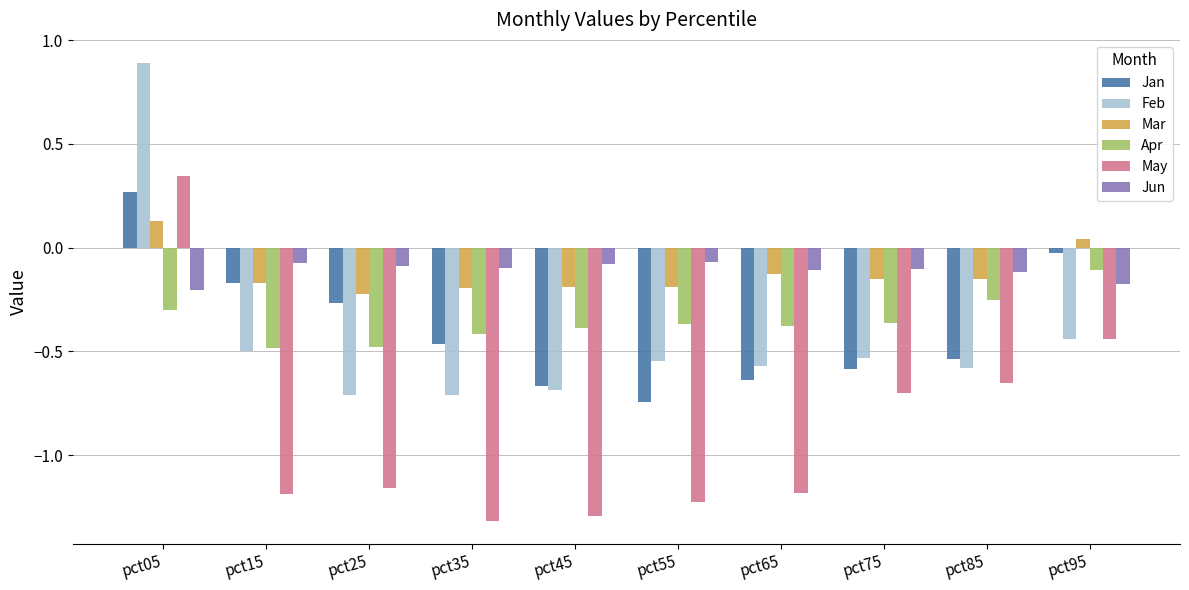

At which label is Feb closest to 0?

pct95